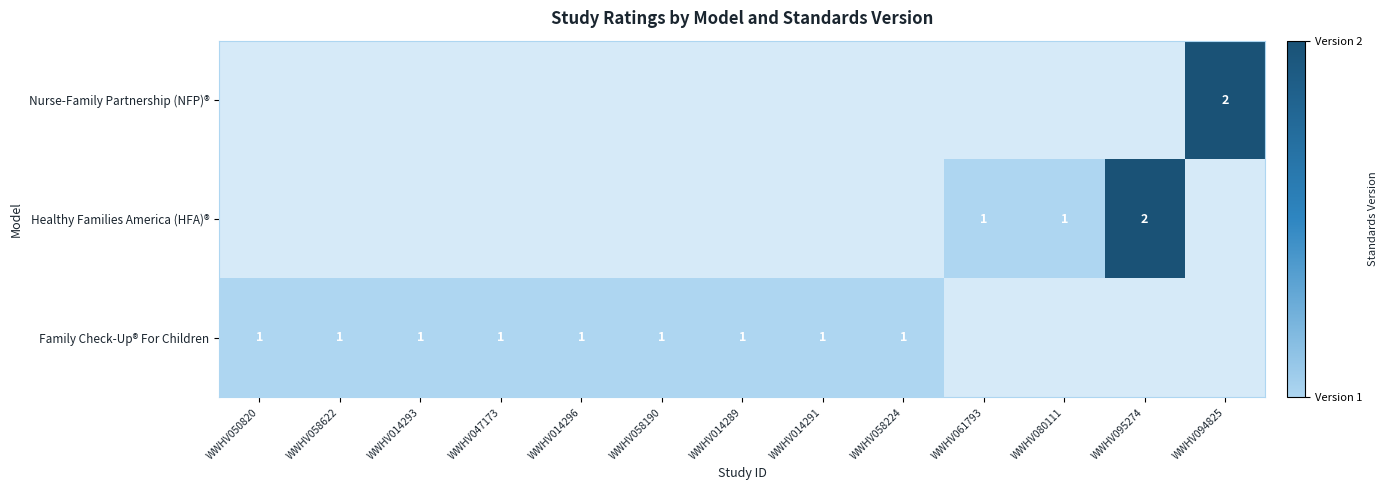

The Family Check-Up® For Children series shows 1 at WWHV014291. True or false?

True